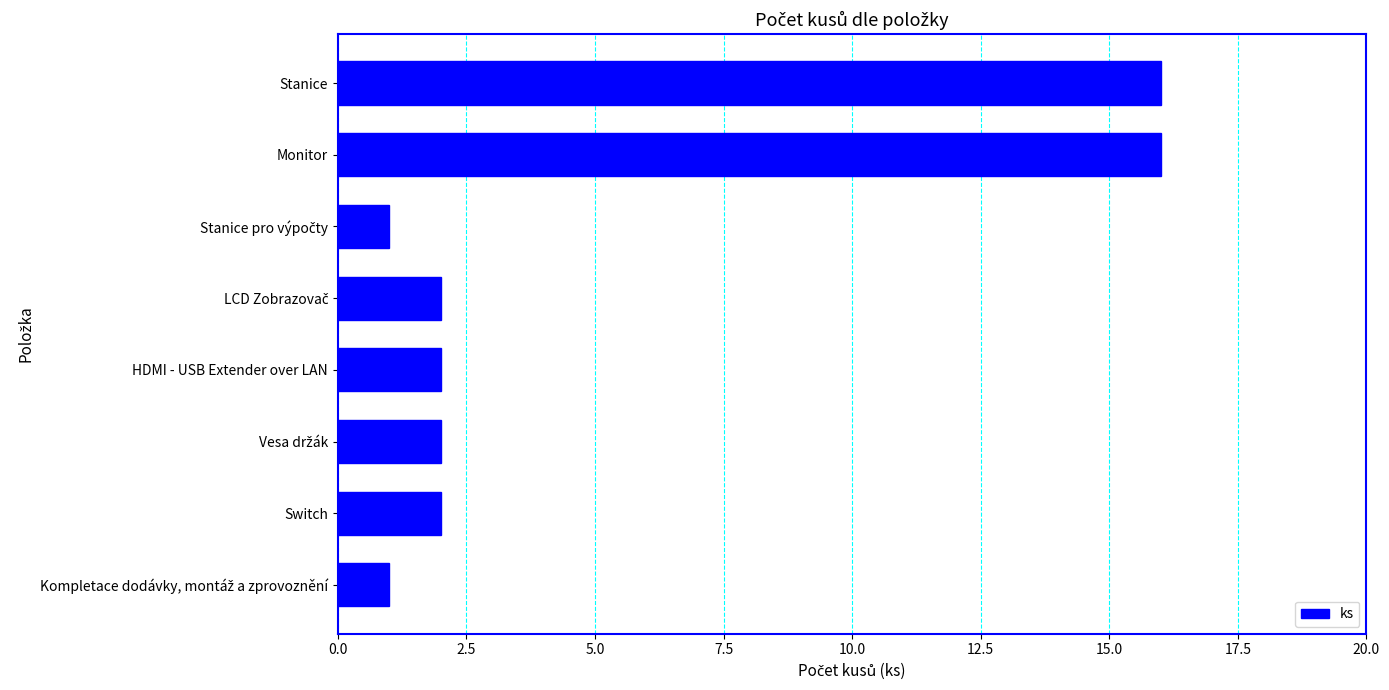

Are the bars horizontal?

Yes